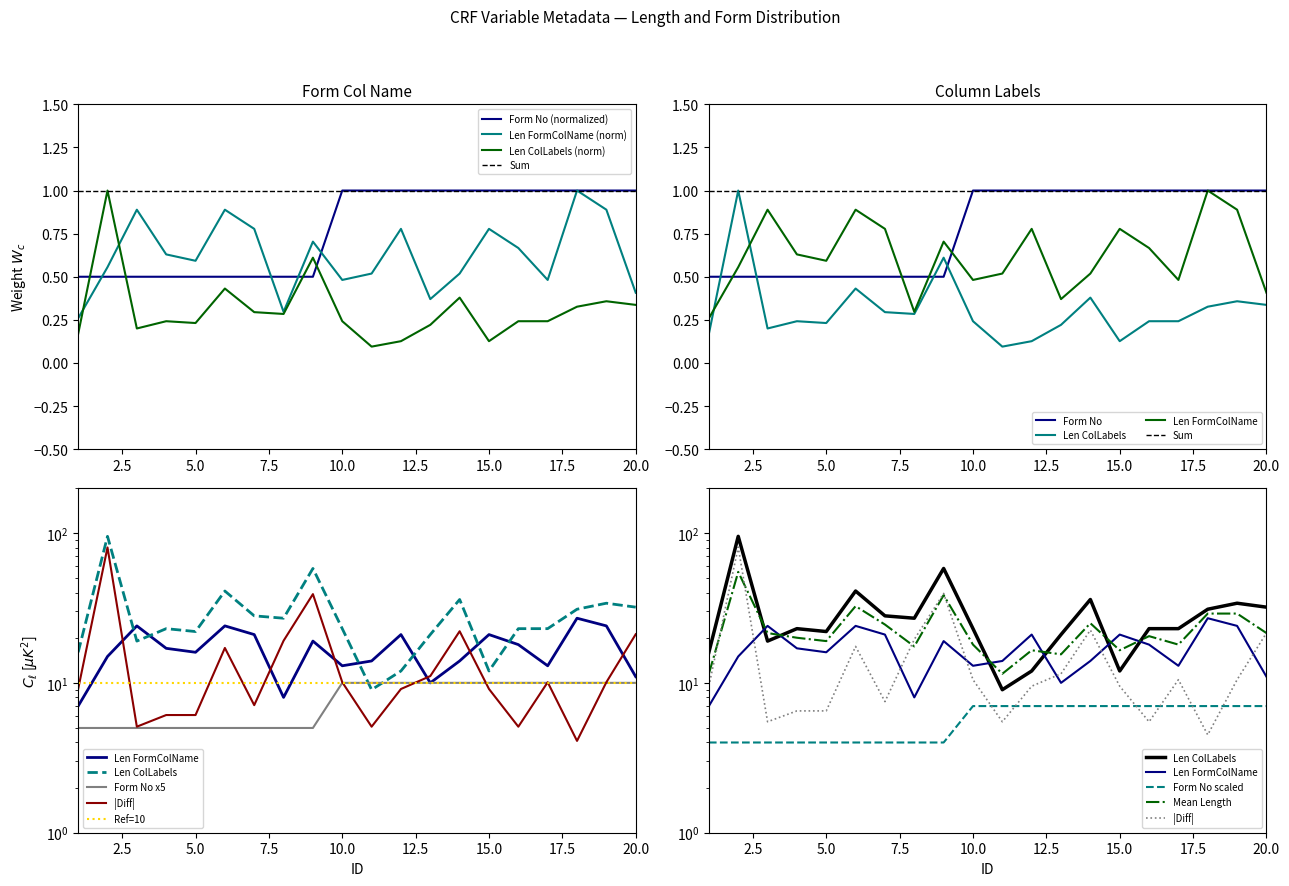

Reading left to right, extract all data points from this chart.

Length (Proposed Form Column Name): 1=0.3	2=0.6	3=0.9	4=0.6	5=0.6	6=0.9	7=0.8	8=0.3	9=0.7	10=0.5	11=0.5	12=0.8	13=0.4	14=0.5	15=0.8	16=0.7	17=0.5	18=1.0	19=0.9	20=0.4
Length (Proposed Column  Labels): 1=0.2	2=1.0	3=0.2	4=0.2	5=0.2	6=0.4	7=0.3	8=0.3	9=0.6	10=0.2	11=0.1	12=0.1	13=0.2	14=0.4	15=0.1	16=0.2	17=0.2	18=0.3	19=0.4	20=0.3
Form No: 1=4.0	2=4.0	3=4.0	4=4.0	5=4.0	6=4.0	7=4.0	8=4.0	9=4.0	10=7.0	11=7.0	12=7.0	13=7.0	14=7.0	15=7.0	16=7.0	17=7.0	18=7.0	19=7.0	20=7.0